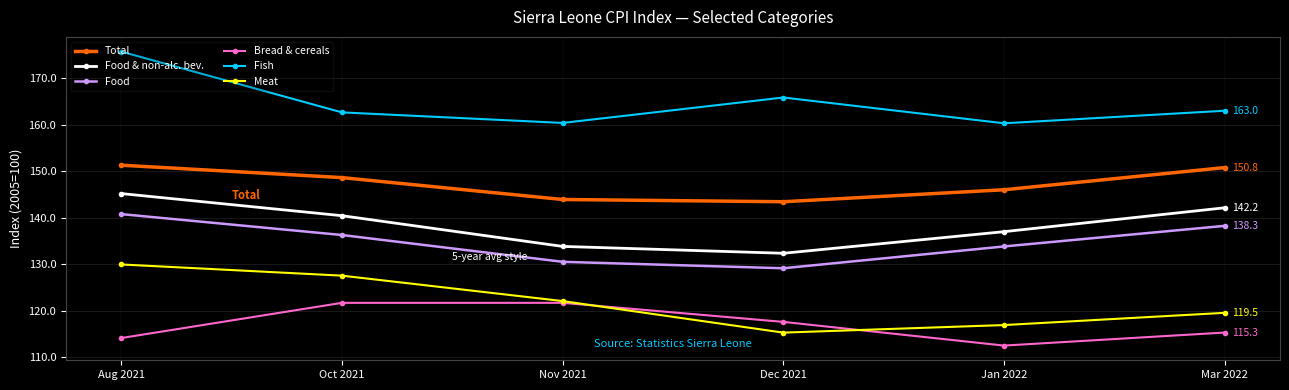

What is the sum of the Food & non-alc. bev. values at Jan 2022 and Nov 2021?

270.9